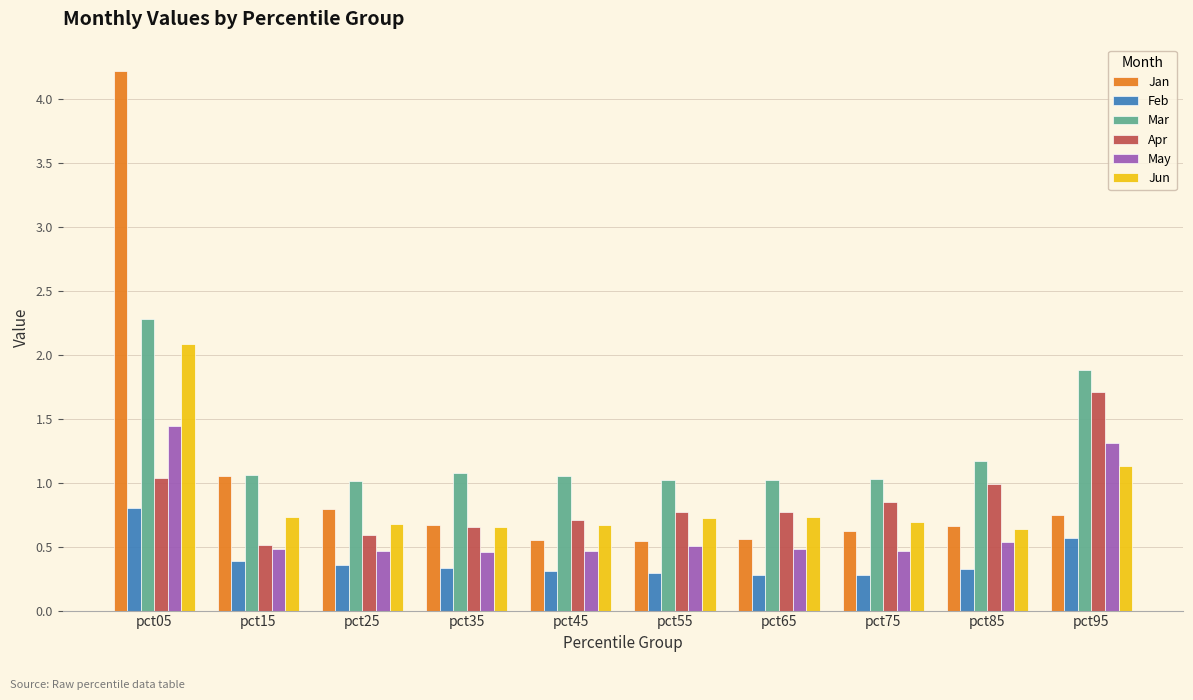

Is it true that Feb equals 0.6 at pct85?

False